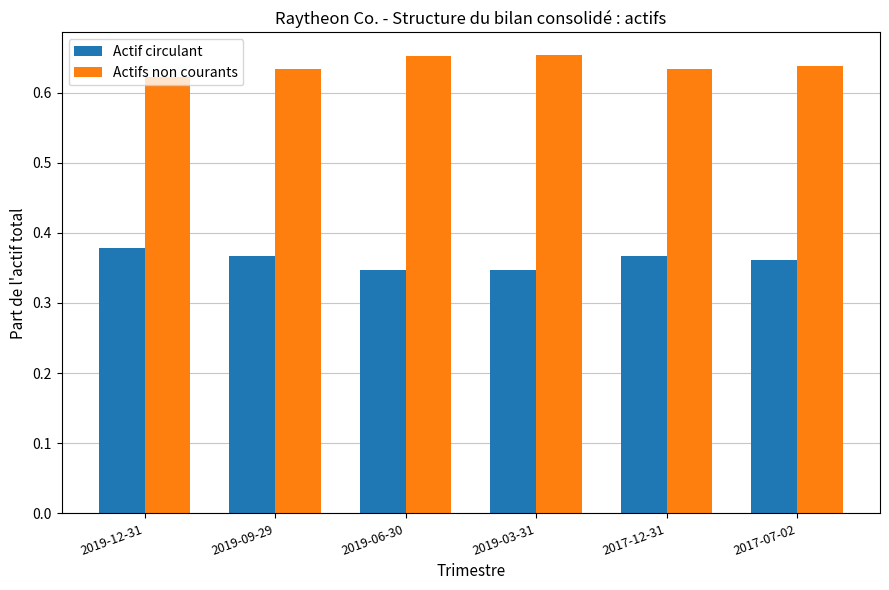

What is the difference between the highest and lowest values at 2019-12-31?

0.2